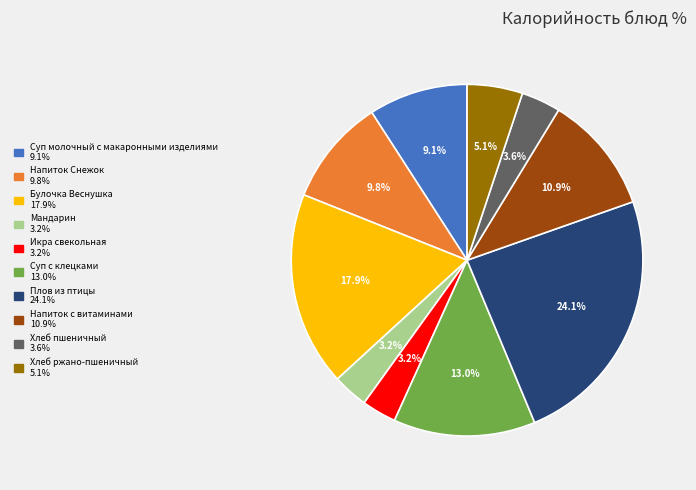

What portion of the pie excludes Плов из птицы?

75.9%